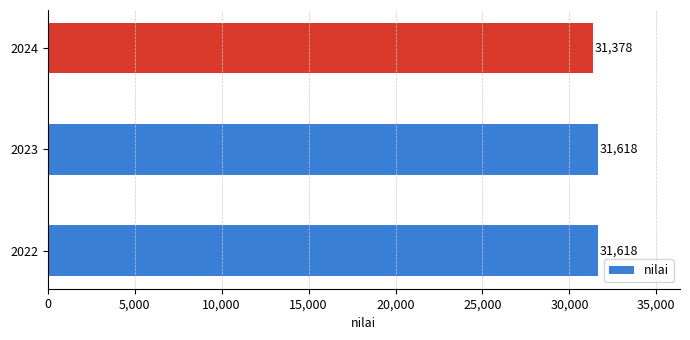

Are the bars horizontal?

Yes